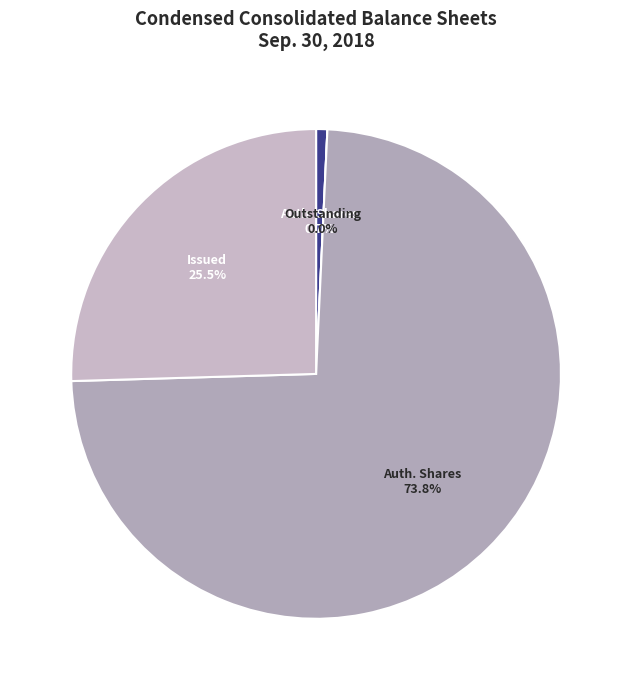

True or false: Convertible preferred stock - outstanding accounts for 6% of the total.

False